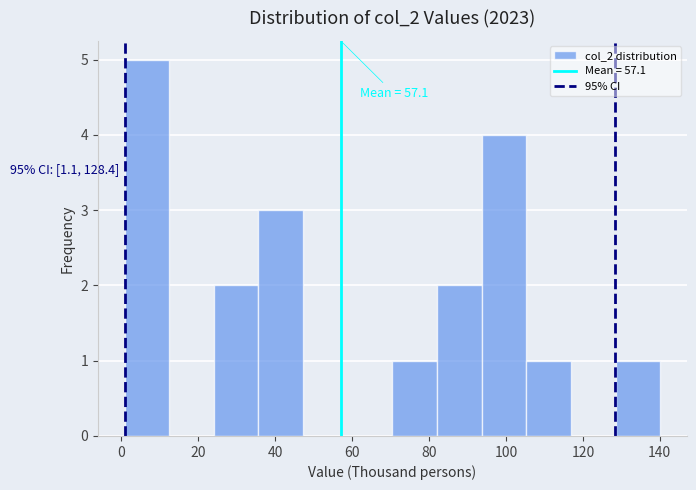

Over which range of the x-axis is the bar tallest?

0 to 12